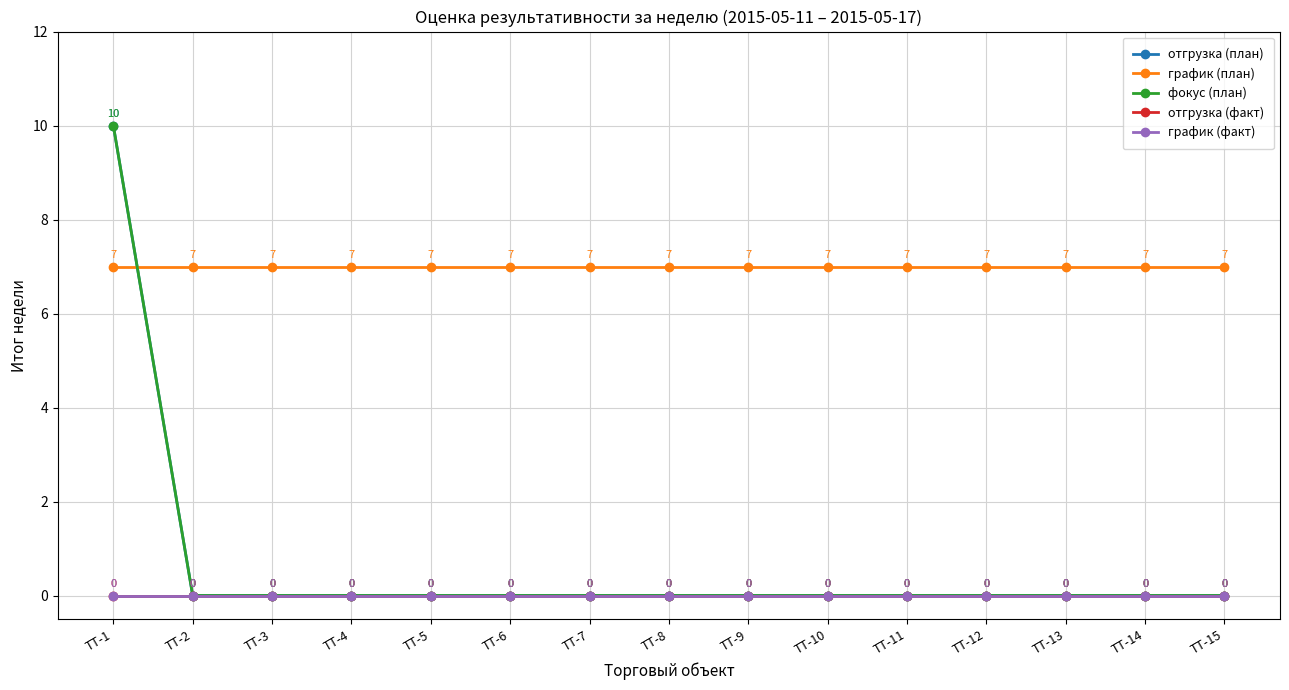

The value of отгрузка (план) at ТТ-3 is 5. True or false?

False